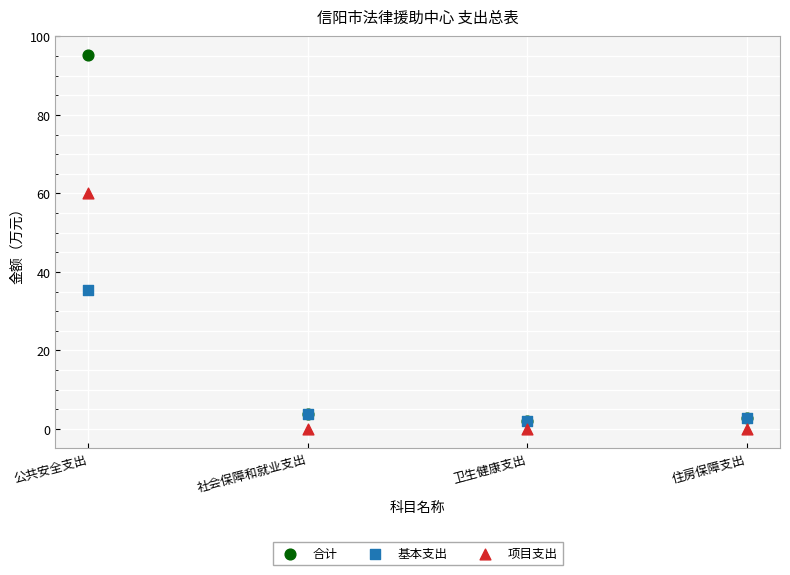

Across all series, what Y value is closest to 47?

35.4